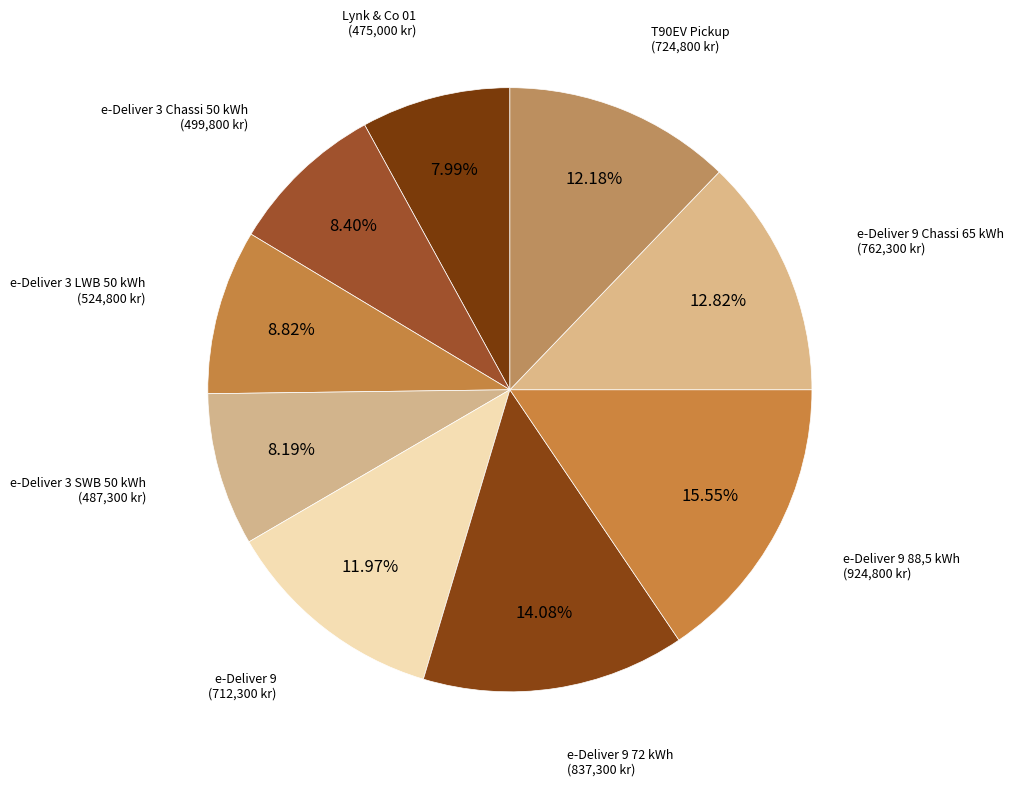

How many slices are in this pie chart?

9